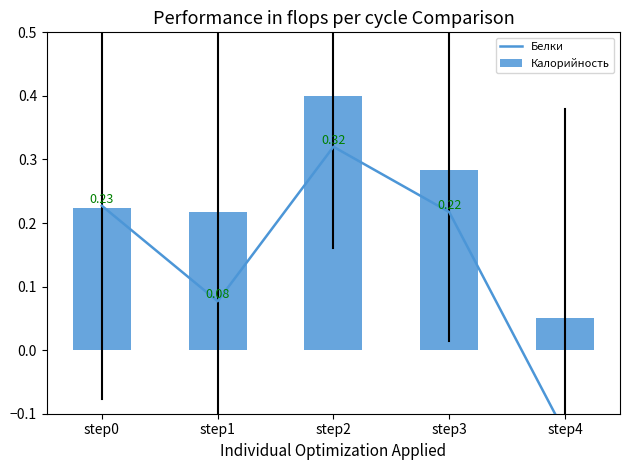

Read the Белки value at step0.

0.2